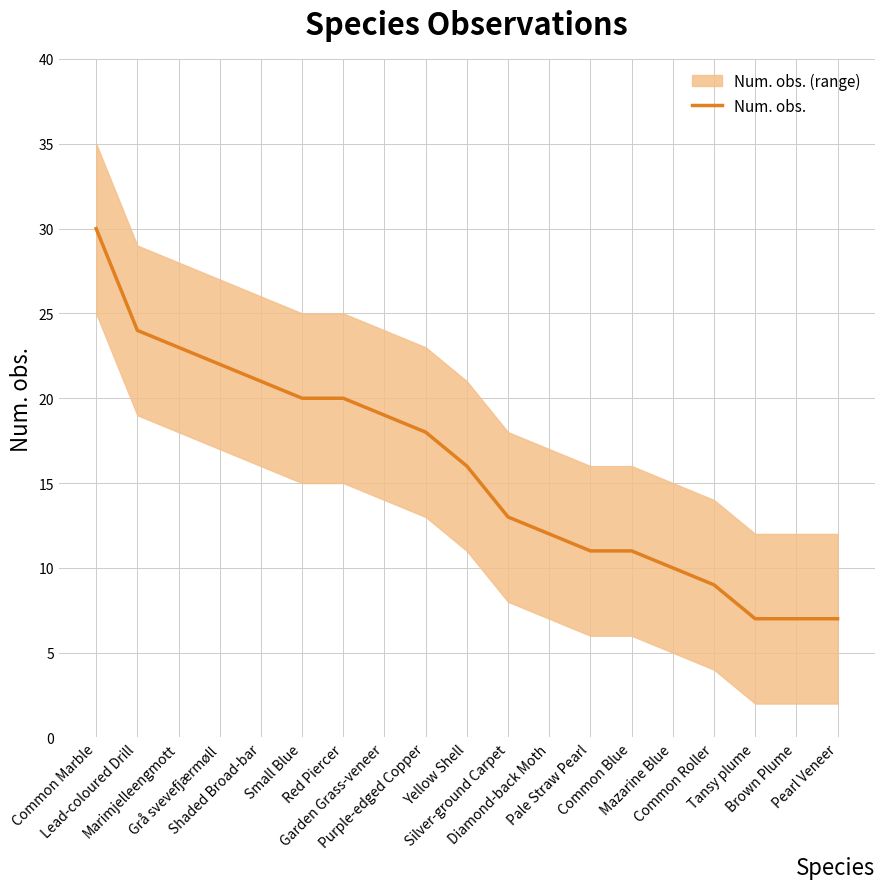

What is the difference between the maximum and minimum values?

23